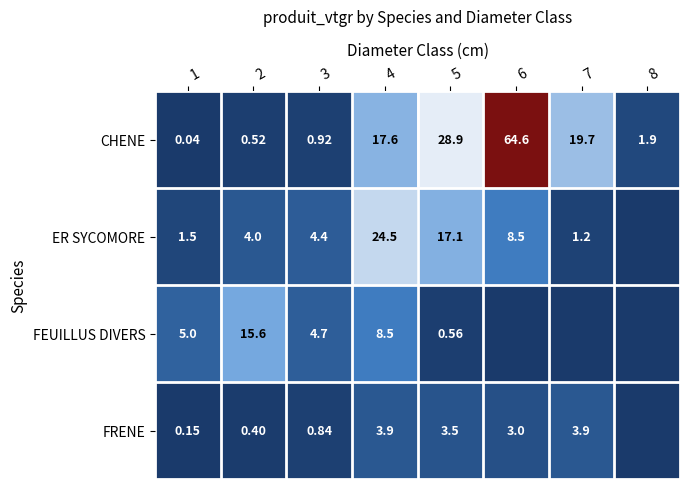

What is the total value across all series at 5?

50.1